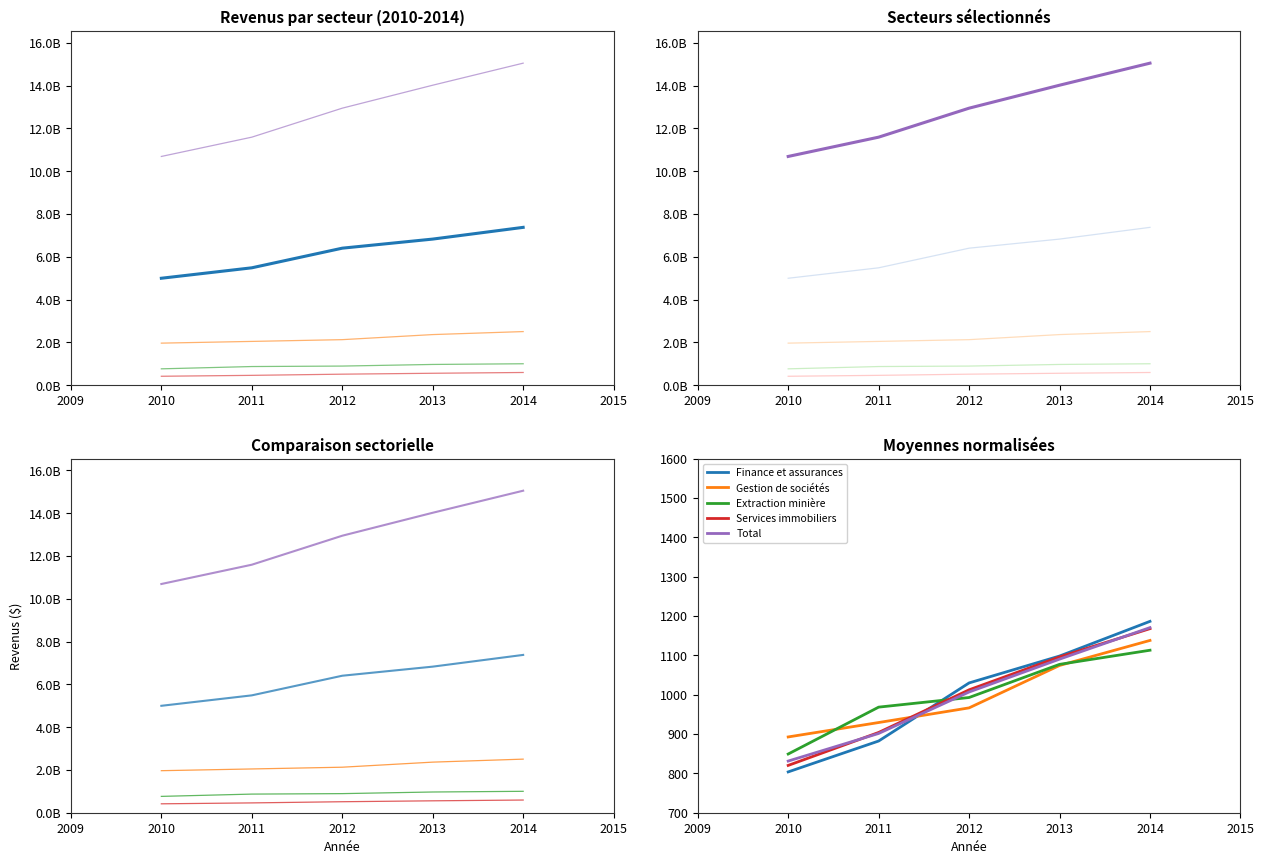

What is the minimum value for Total?

831.3